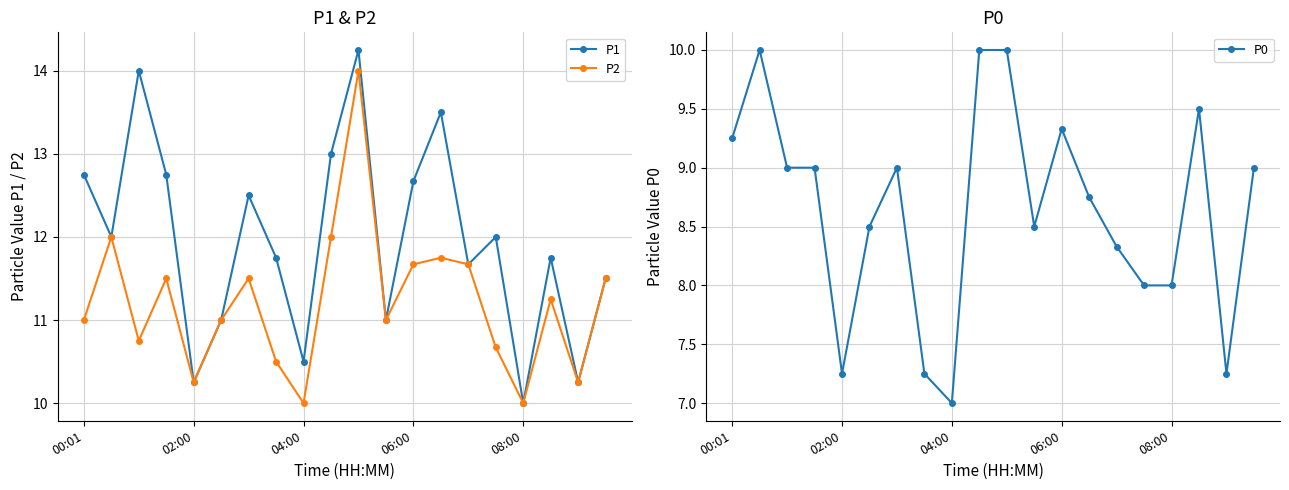

True or false: P1 and P0 intersect in this chart.

False